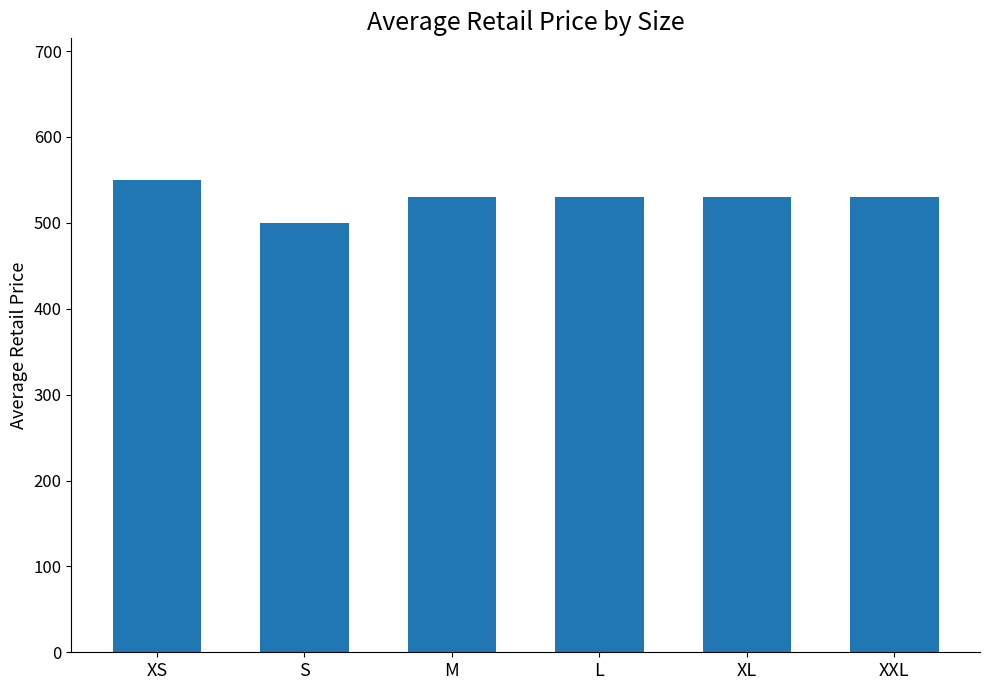

What is the change in value from S to XL?

+30.0